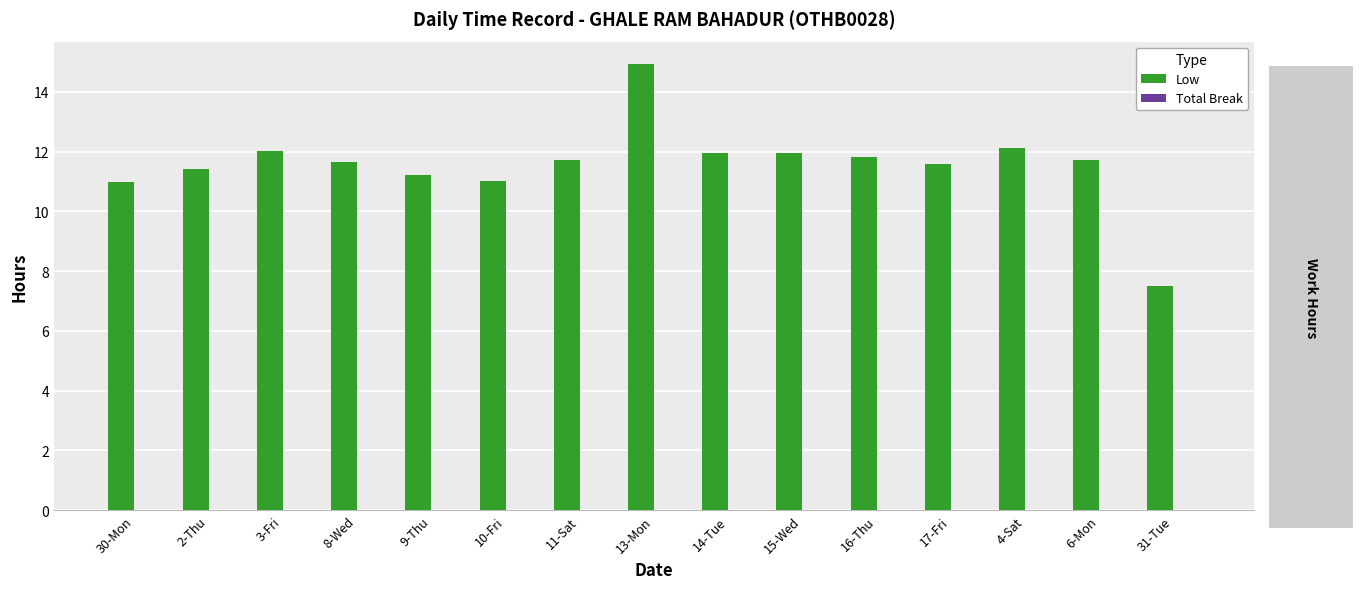

What is the approximate value at 16-Thu?

11.8